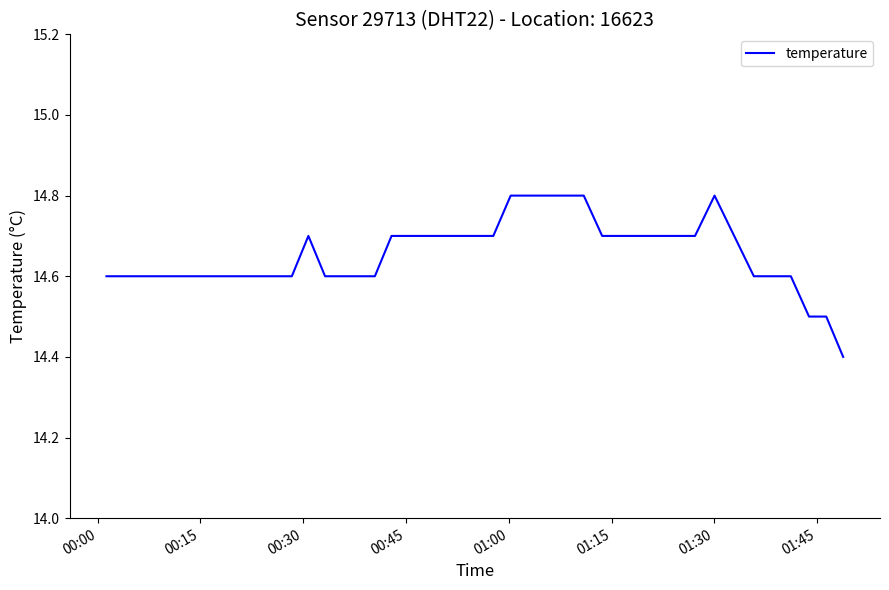

What is the average value?

14.7